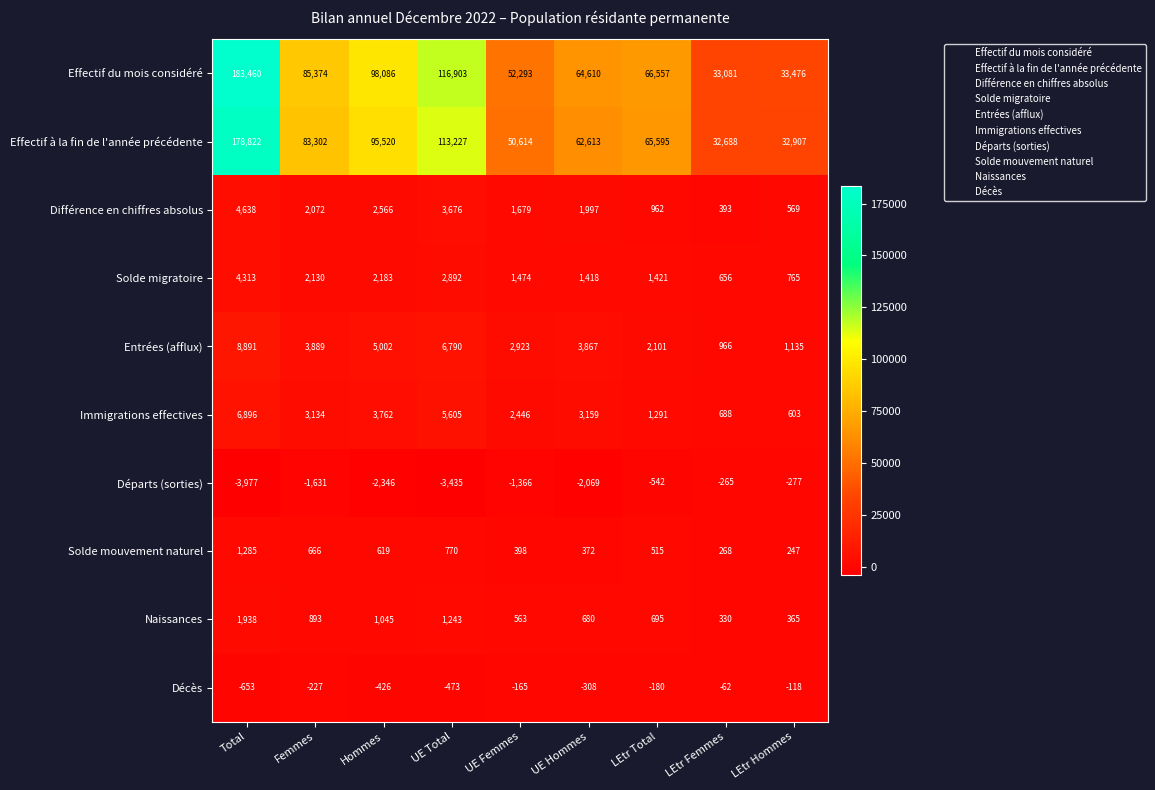

What is the average value of the Départs (sorties) series?

-1768